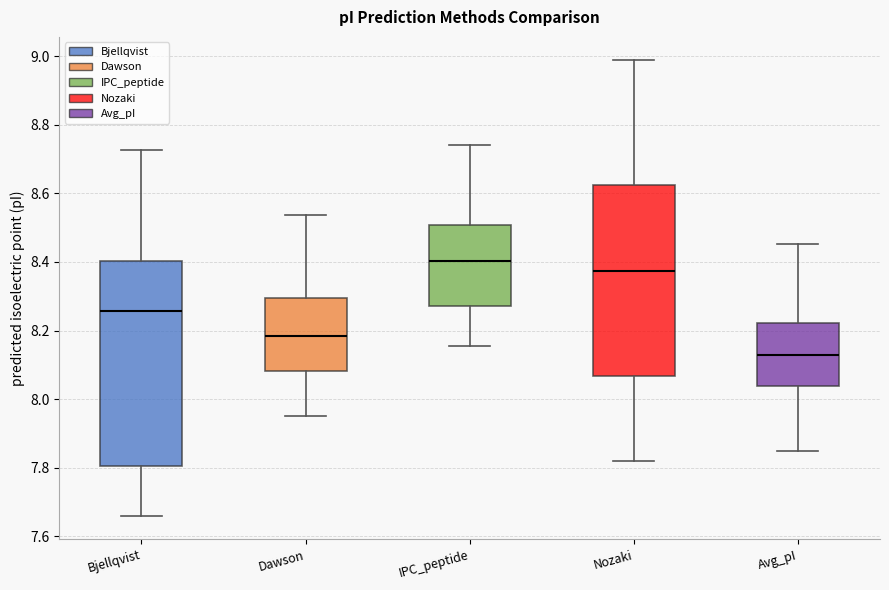

Which box has the highest median line?

IPC_peptide